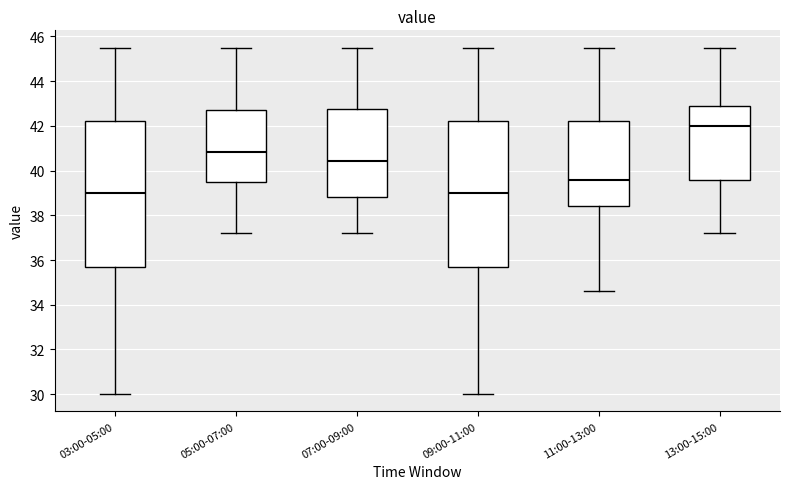

Reading left to right, read every box against the y-axis: the position of its median line, the range the box covers, and the ends of its whiskers. The values are not printed on the chart, so give them approximately, as read against the axis.

03:00-05:00: median 39.0, box 35.6 to 42.2, whiskers 30.0 to 45.6
05:00-07:00: median 40.8, box 39.6 to 42.8, whiskers 37.2 to 45.6
07:00-09:00: median 40.4, box 38.8 to 42.8, whiskers 37.2 to 45.6
09:00-11:00: median 39.0, box 35.6 to 42.2, whiskers 30.0 to 45.6
11:00-13:00: median 39.6, box 38.4 to 42.2, whiskers 34.6 to 45.6
13:00-15:00: median 42.0, box 39.6 to 43.0, whiskers 37.2 to 45.6